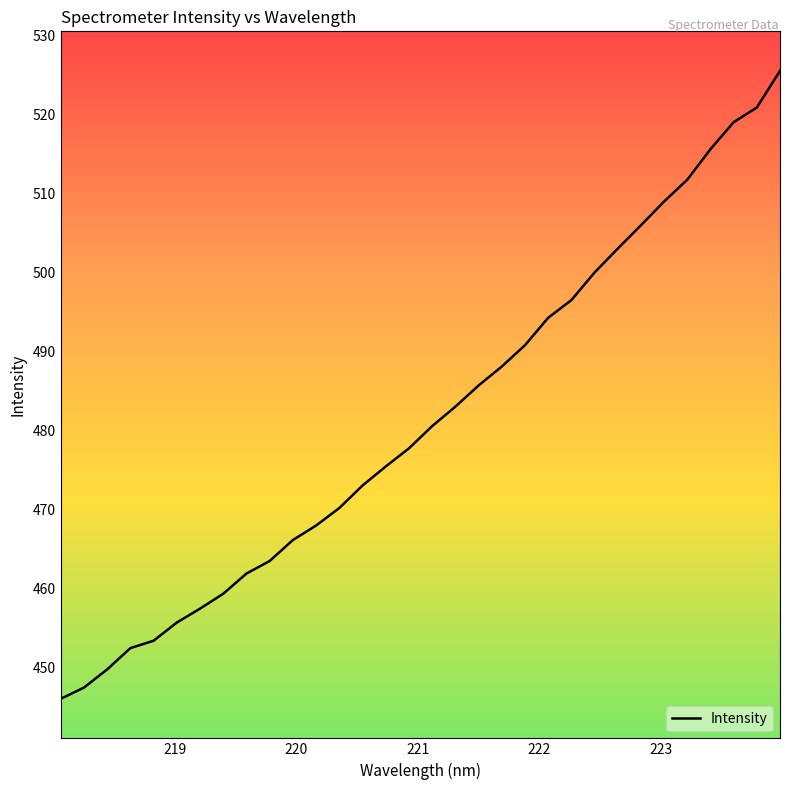

How many series are shown in this chart?

1